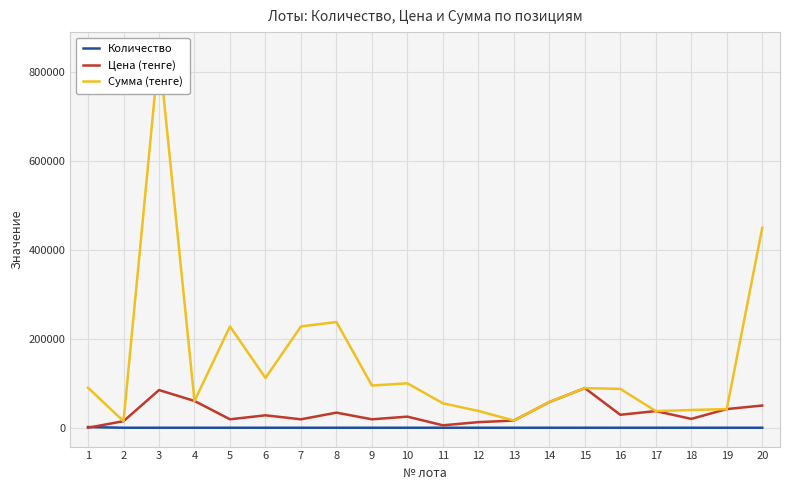

At which label does Цена (тенге) first exceed 28000?

3